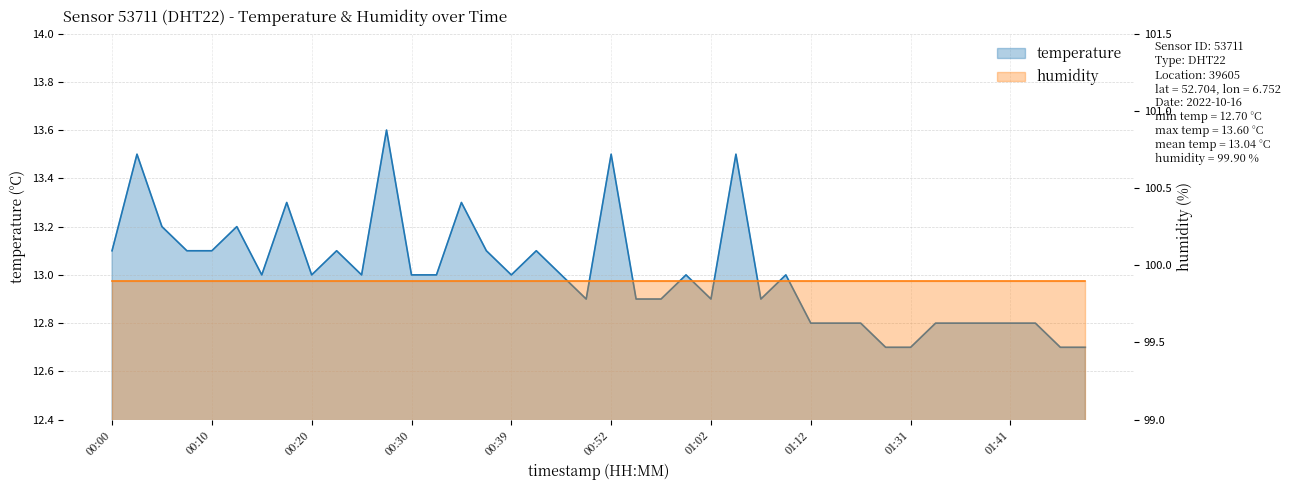

What is the change in value from 00:17 to 00:30?

-0.3